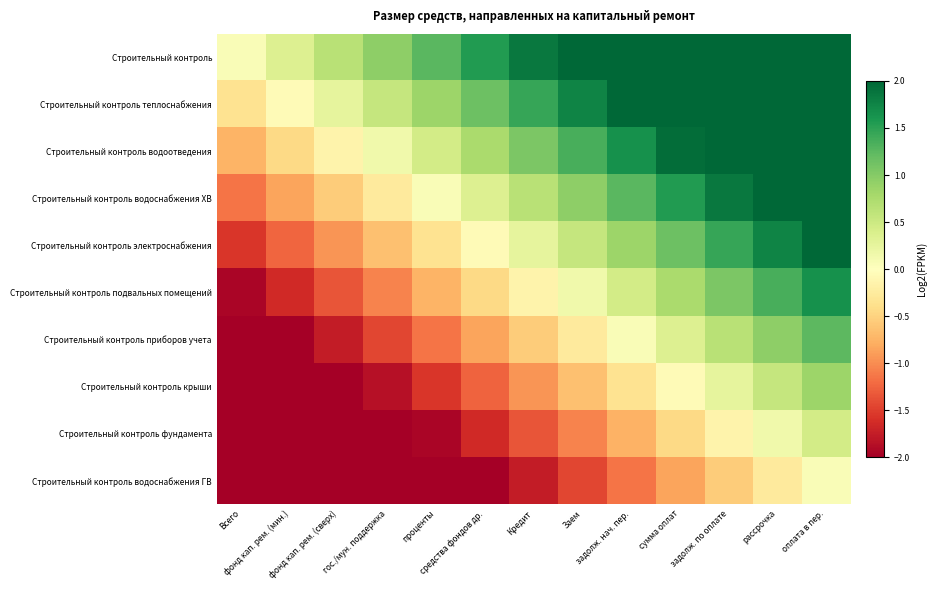

Reading left to right, what are all the values shown in this chart?

Строительный контроль: Всего=0.1	фонд кап. рем. (мин.)=0.4	фонд кап. рем. (сверх)=0.6	гос./мун. поддержка=0.9	проценты=1.2	средства фондов др.=1.6	Кредит=1.8	Заем=2.2	задолж. нач. пер.=2.5	сумма оплат=2.8	задолж. по оплате=3.0	рассрочка=3.3	оплата в пер.=3.6
Строительный контроль теплоснабжения: Всего=-0.3	фонд кап. рем. (мин.)=-0.0	фонд кап. рем. (сверх)=0.2	гос./мун. поддержка=0.6	проценты=0.9	средства фондов др.=1.2	Кредит=1.4	Заем=1.8	задолж. нач. пер.=2.0	сумма оплат=2.3	задолж. по оплате=2.7	рассрочка=3.0	оплата в пер.=3.2
Строительный контроль водоотведения: Всего=-0.8	фонд кап. рем. (мин.)=-0.4	фонд кап. рем. (сверх)=-0.2	гос./мун. поддержка=0.1	проценты=0.4	средства фондов др.=0.8	Кредит=1.0	Заем=1.4	задолж. нач. пер.=1.6	сумма оплат=1.9	задолж. по оплате=2.2	рассрочка=2.5	оплата в пер.=2.8
Строительный контроль водоснабжения ХВ: Всего=-1.2	фонд кап. рем. (мин.)=-0.9	фонд кап. рем. (сверх)=-0.6	гос./мун. поддержка=-0.3	проценты=0.0	средства фондов др.=0.3	Кредит=0.6	Заем=0.9	задолж. нач. пер.=1.2	сумма оплат=1.5	задолж. по оплате=1.8	рассрочка=2.1	оплата в пер.=2.4
Строительный контроль электроснабжения: Всего=-1.6	фонд кап. рем. (мин.)=-1.2	фонд кап. рем. (сверх)=-1.0	гос./мун. поддержка=-0.7	проценты=-0.4	средства фондов др.=-0.1	Кредит=0.2	Заем=0.6	задолж. нач. пер.=0.8	сумма оплат=1.1	задолж. по оплате=1.4	рассрочка=1.7	оплата в пер.=2.0
Строительный контроль подвальных помещений: Всего=-1.9	фонд кап. рем. (мин.)=-1.6	фонд кап. рем. (сверх)=-1.4	гос./мун. поддержка=-1.1	проценты=-0.8	средства фондов др.=-0.4	Кредит=-0.2	Заем=0.2	задолж. нач. пер.=0.4	сумма оплат=0.7	задолж. по оплате=1.1	рассрочка=1.3	оплата в пер.=1.6
Строительный контроль приборов учета: Всего=-2.4	фонд кап. рем. (мин.)=-2.1	фонд кап. рем. (сверх)=-1.8	гос./мун. поддержка=-1.5	проценты=-1.2	средства фондов др.=-0.9	Кредит=-0.6	Заем=-0.3	задолж. нач. пер.=0.0	сумма оплат=0.3	задолж. по оплате=0.6	рассрочка=0.9	оплата в пер.=1.2
Строительный контроль крыши: Всего=-2.8	фонд кап. рем. (мин.)=-2.5	фонд кап. рем. (сверх)=-2.2	гос./мун. поддержка=-1.9	проценты=-1.6	средства фондов др.=-1.3	Кредит=-1.0	Заем=-0.7	задолж. нач. пер.=-0.4	сумма оплат=-0.1	задолж. по оплате=0.2	рассрочка=0.5	оплата в пер.=0.8
Строительный контроль фундамента: Всего=-3.2	фонд кап. рем. (мин.)=-2.9	фонд кап. рем. (сверх)=-2.6	гос./мун. поддержка=-2.2	проценты=-2.0	средства фондов др.=-1.7	Кредит=-1.4	Заем=-1.1	задолж. нач. пер.=-0.8	сумма оплат=-0.5	задолж. по оплате=-0.2	рассрочка=0.1	оплата в пер.=0.4
Строительный контроль водоснабжения ГВ: Всего=-3.5	фонд кап. рем. (мин.)=-3.2	фонд кап. рем. (сверх)=-3.0	гос./мун. поддержка=-2.7	проценты=-2.4	средства фондов др.=-2.0	Кредит=-1.8	Заем=-1.4	задолж. нач. пер.=-1.2	сумма оплат=-0.9	задолж. по оплате=-0.6	рассрочка=-0.3	оплата в пер.=0.0